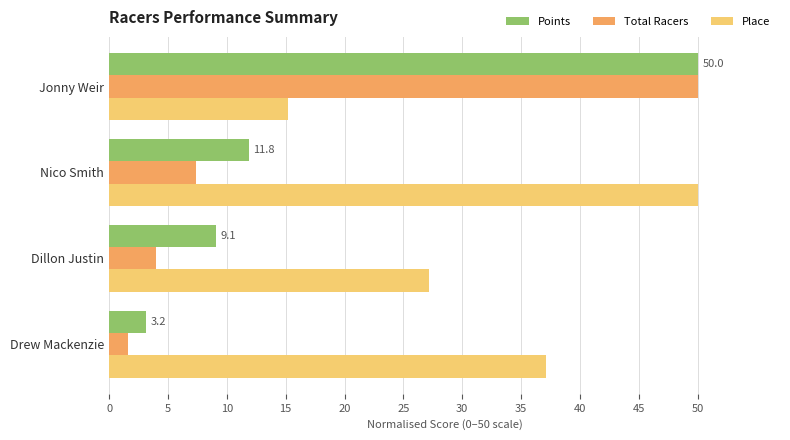

Which series has the largest range (max minus min)?

Total Racers